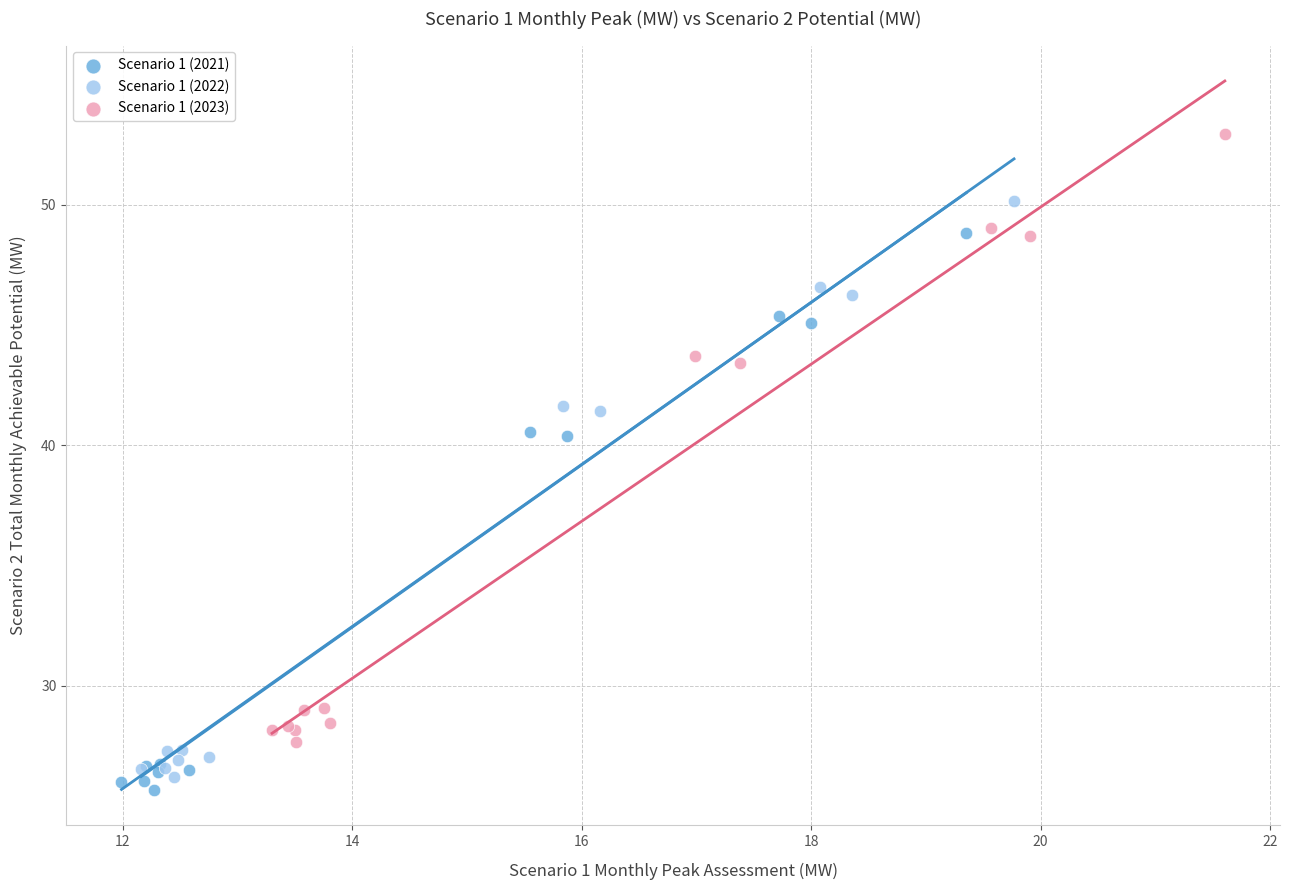

Which series has the largest Y range (max minus min)?

Scenario 1 (2023)